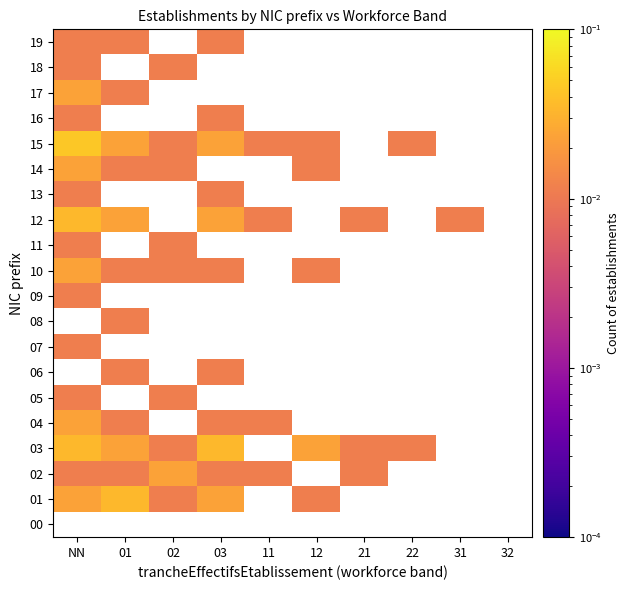

Which category has the lowest value across all series?

02